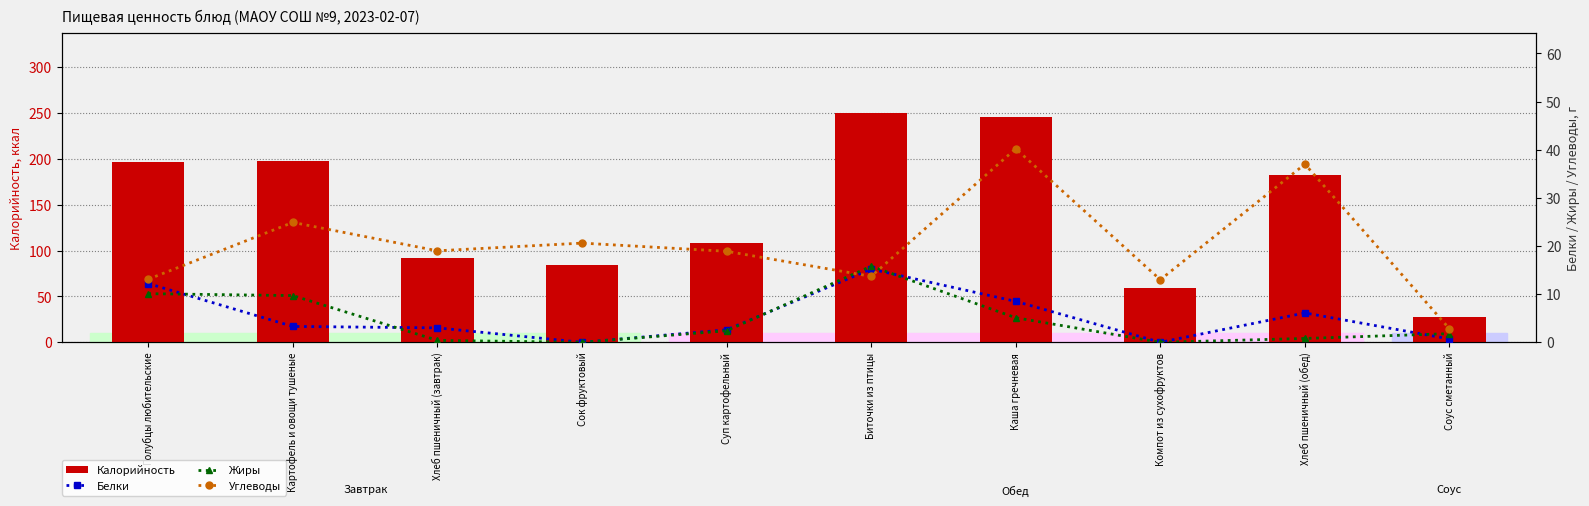

What value does the Углеводы series have at Биточки из птицы?

13.7